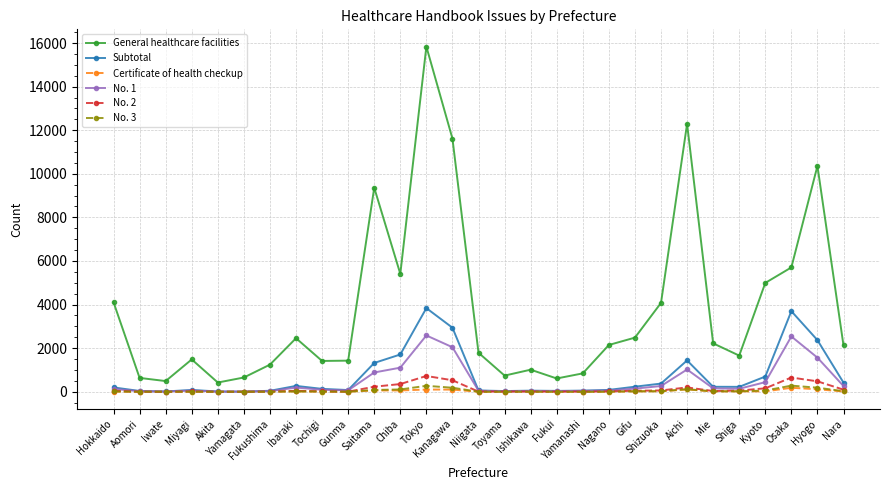

Is the value of No. 3 at Yamagata greater than the value of No. 2 at Kanagawa?

No